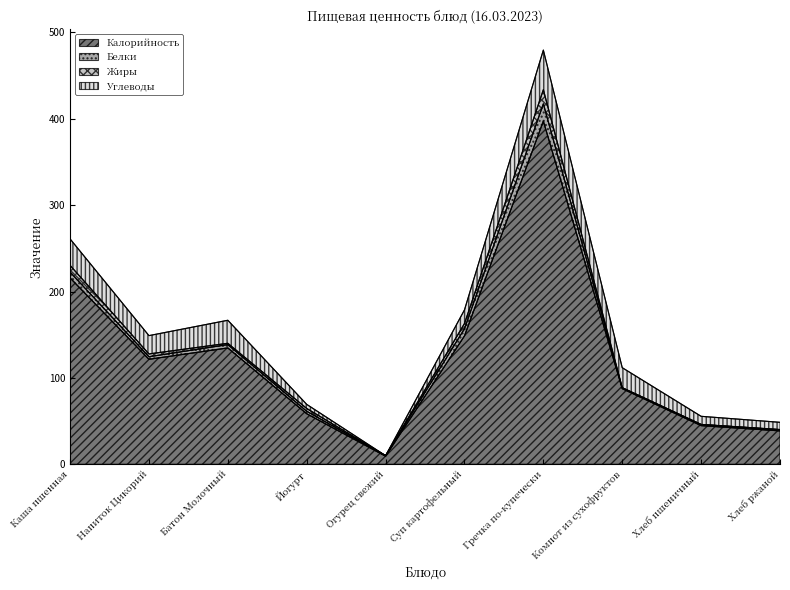

True or false: Калорийность and Углеводы cross at least once.

False